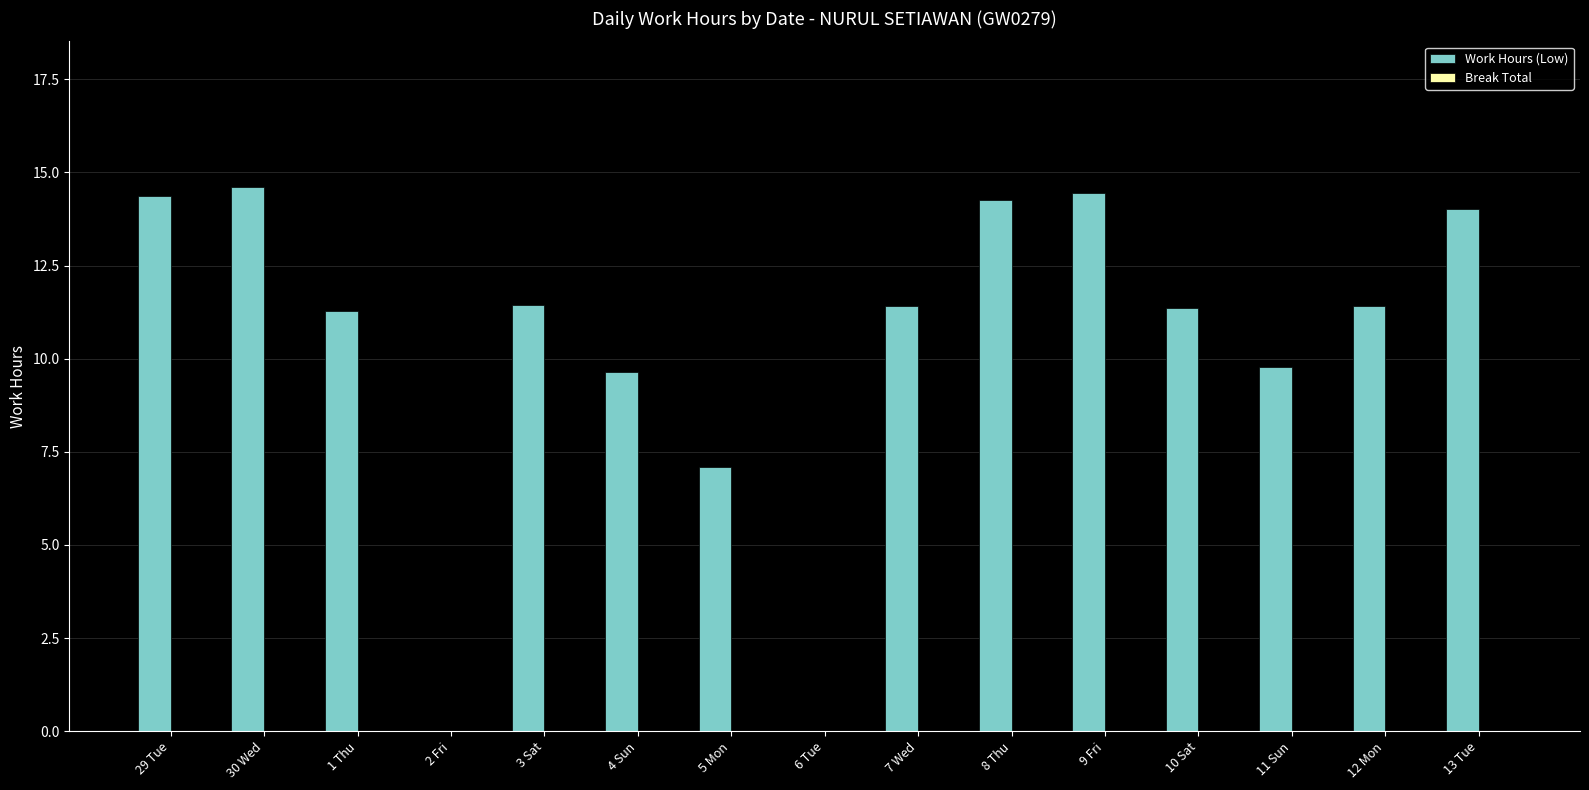

What is the change in value from 29 Tue to 11 Sun?

-4.6